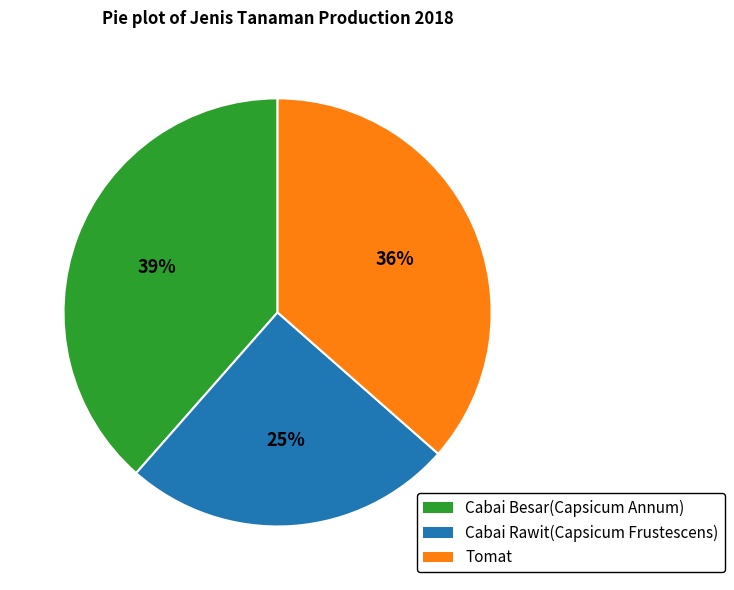

What percentage is the Cabai Besar(Capsicum Annum) slice, to the nearest percent?

39%